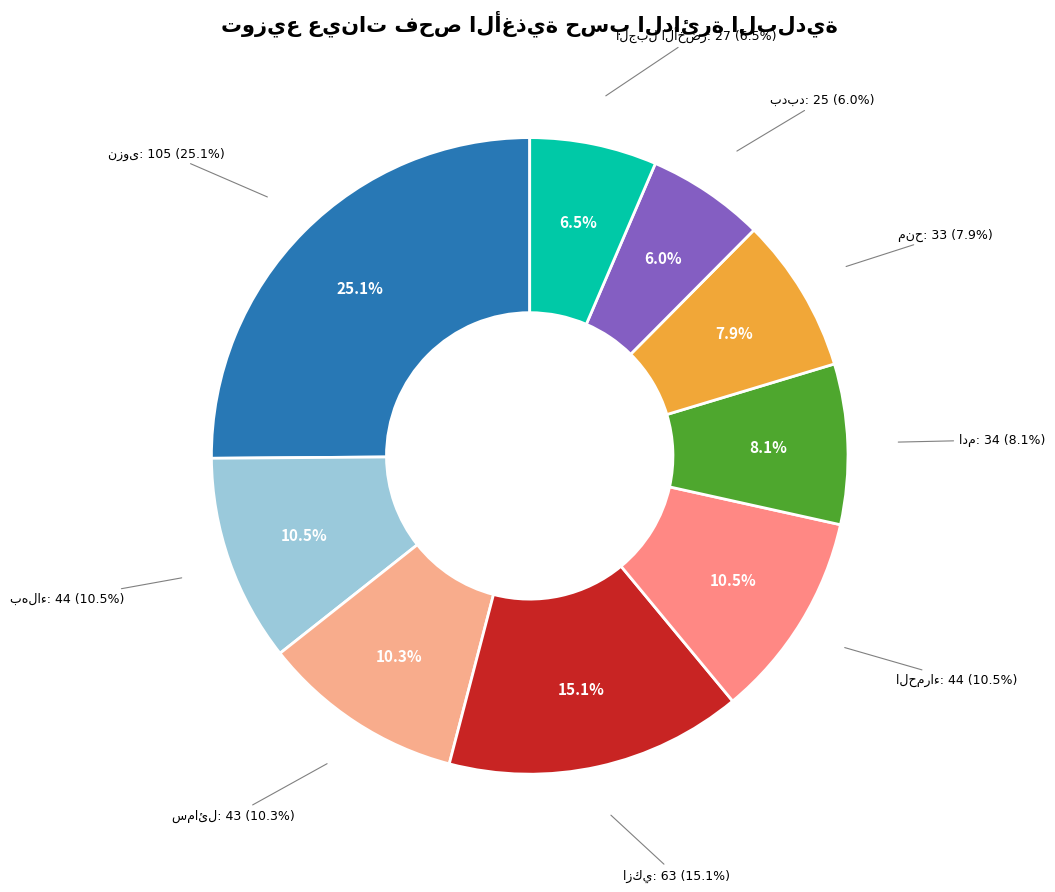

To the nearest percent, what portion does منح represent?

8%